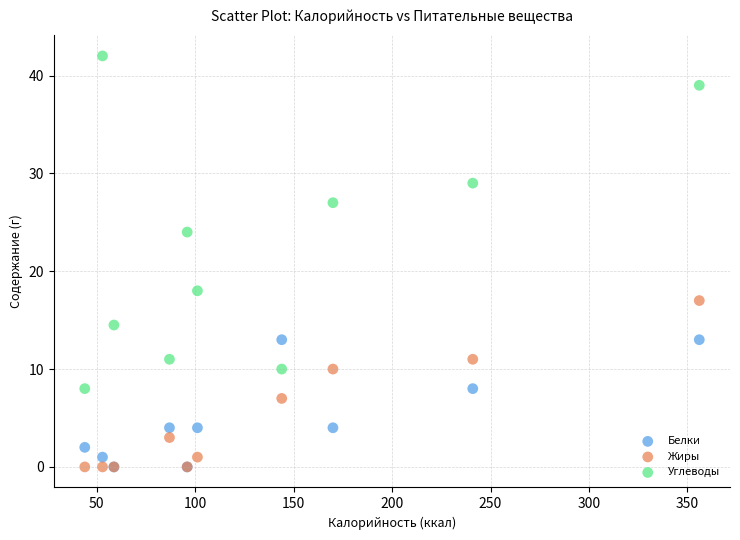

Which series has the widest spread of Y values?

Углеводы